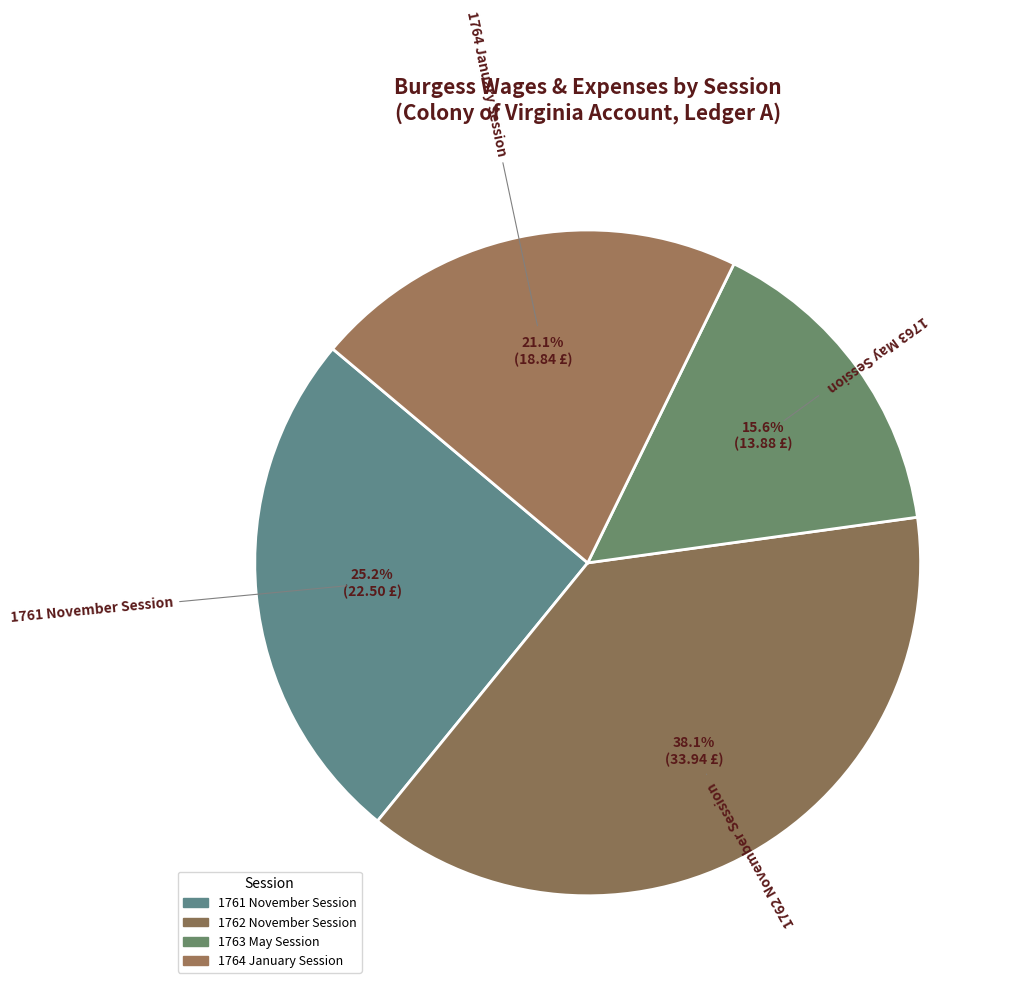

What is the change in value from 1761 November Session to 1764 January Session?

-3.7